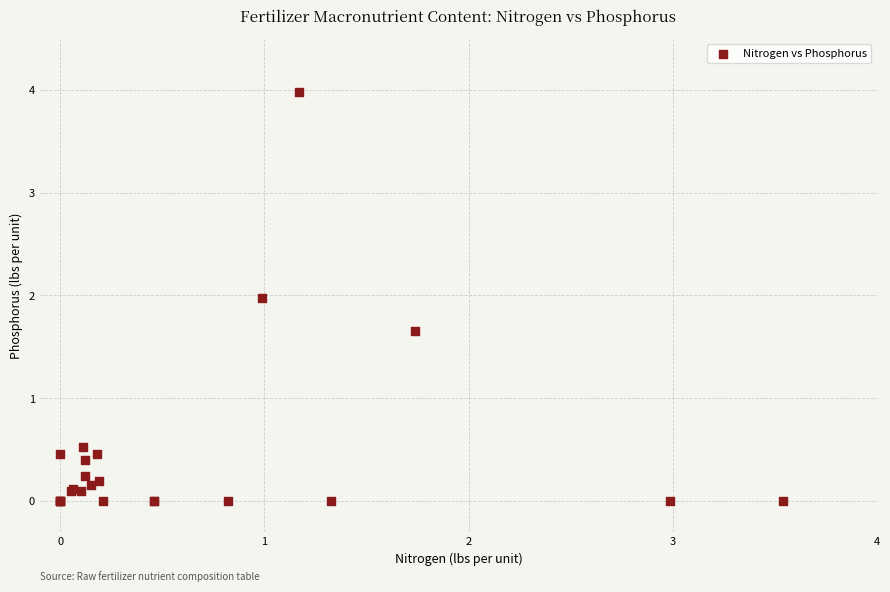

What Y value in the scatter plot is closest to 1?

0.5